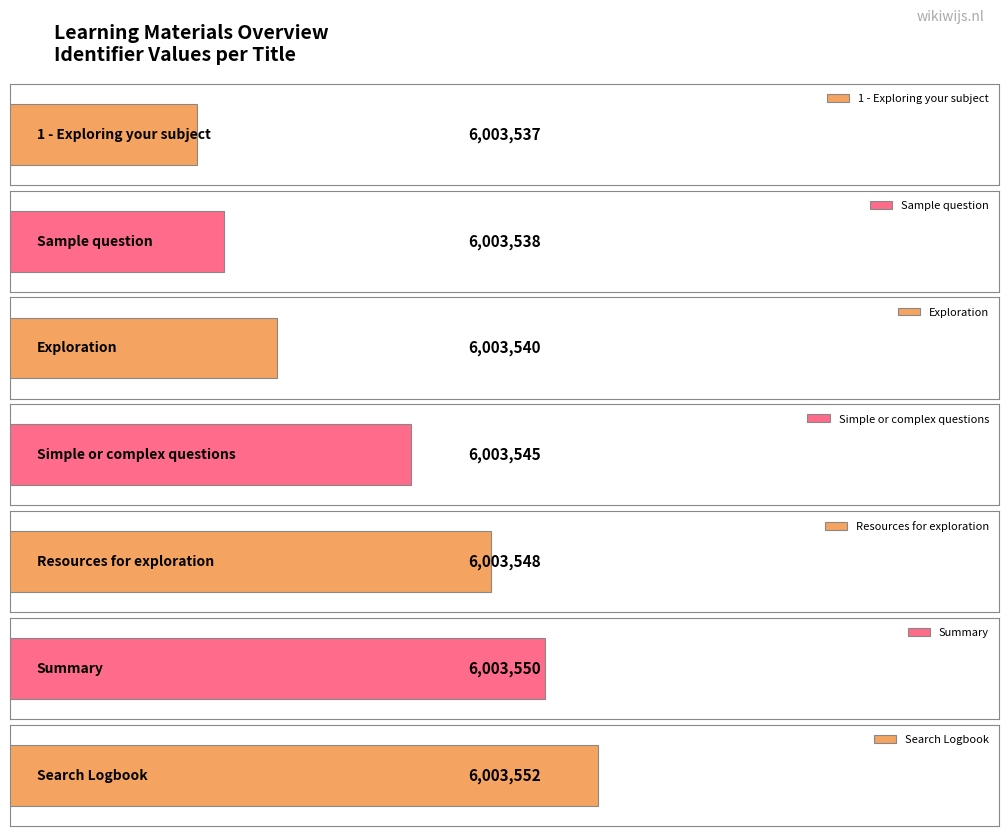

Rank the categories by value from highest to lowest.

Search Logbook, Summary, Resources for exploration, Simple or complex questions, Exploration, Sample question, 1 - Exploring your subject